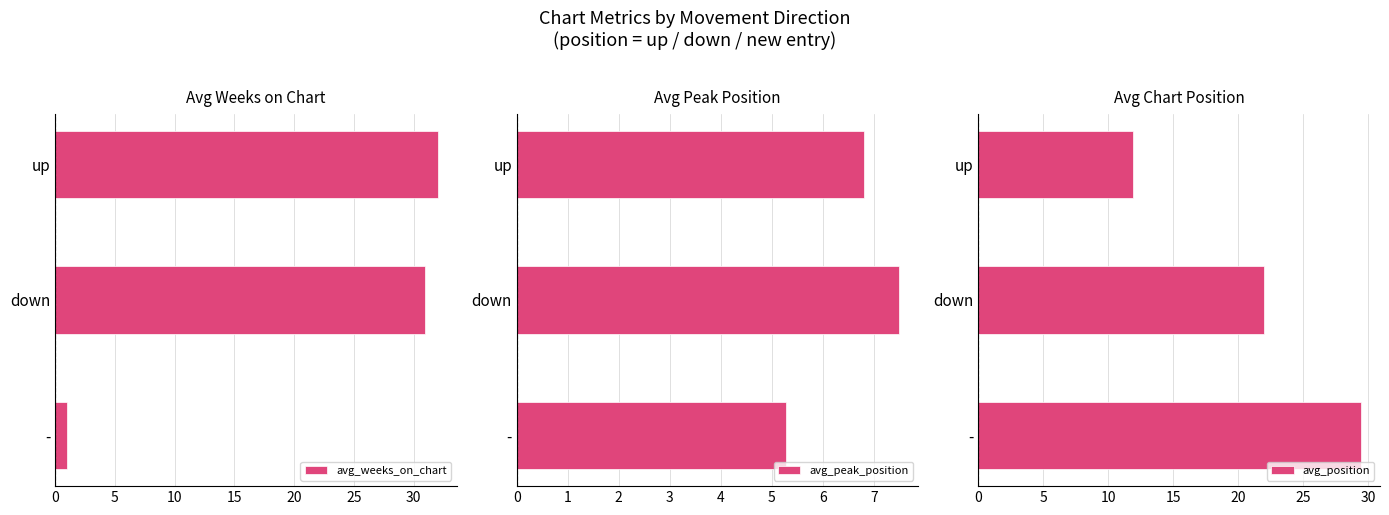

Where is avg_position nearest to the value 20?

down